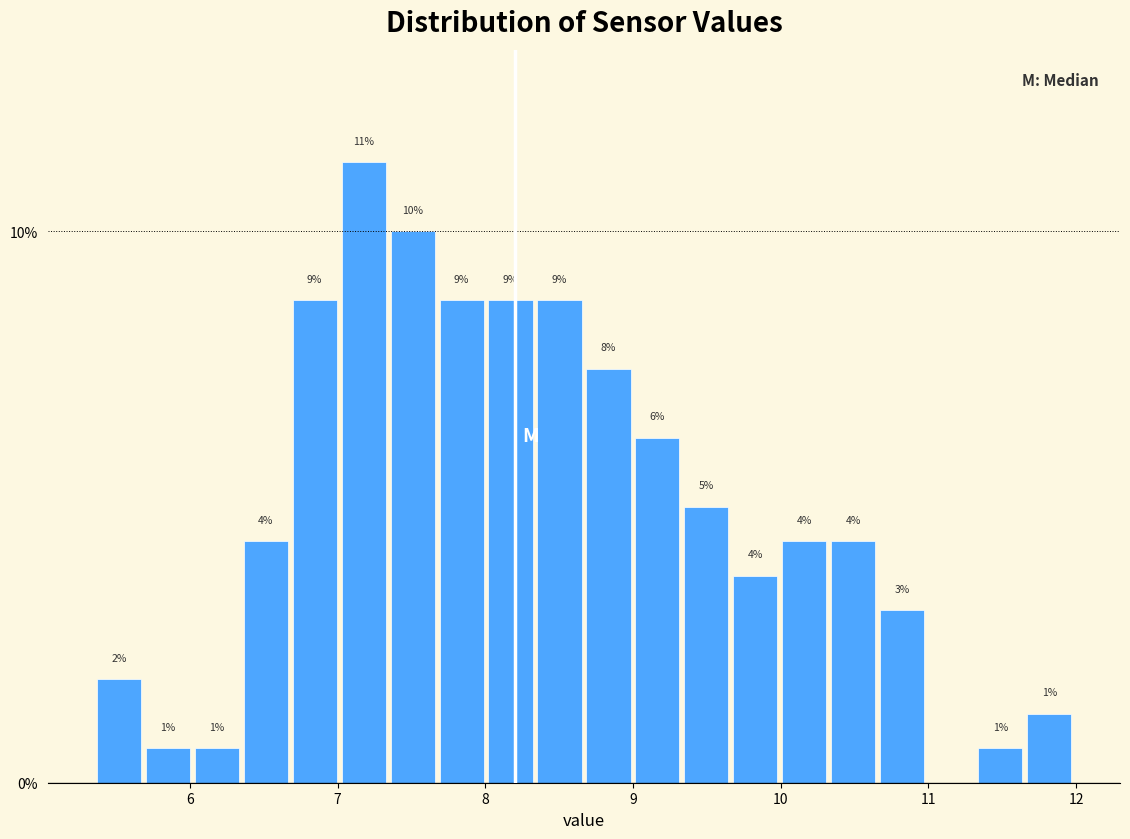

Around what value on the x-axis is the tallest bar? Give the approximate position of its centre, as read against the axis.

7.2